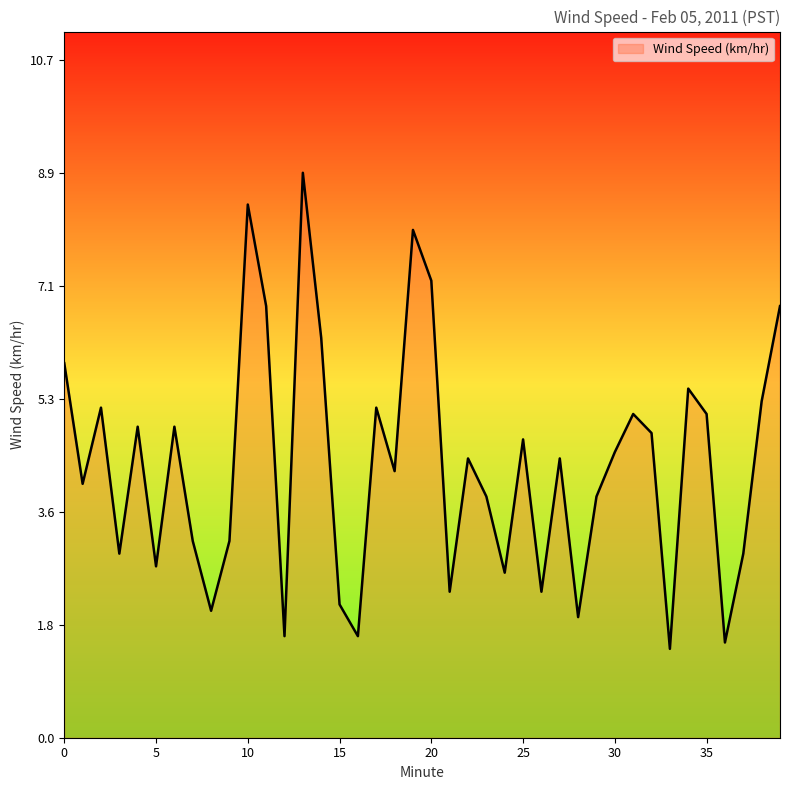

What is the greatest value displayed?

8.9